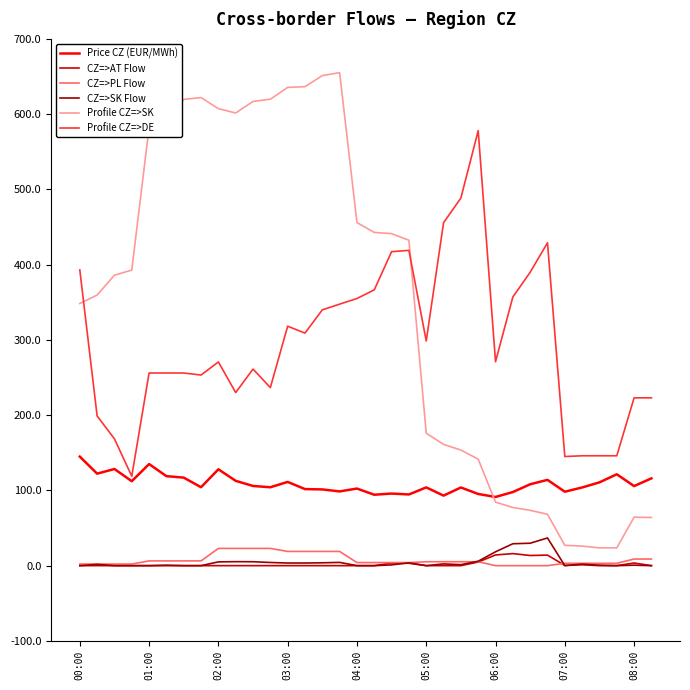

Which series has the largest total across all categories?

Profile CZ=>SK